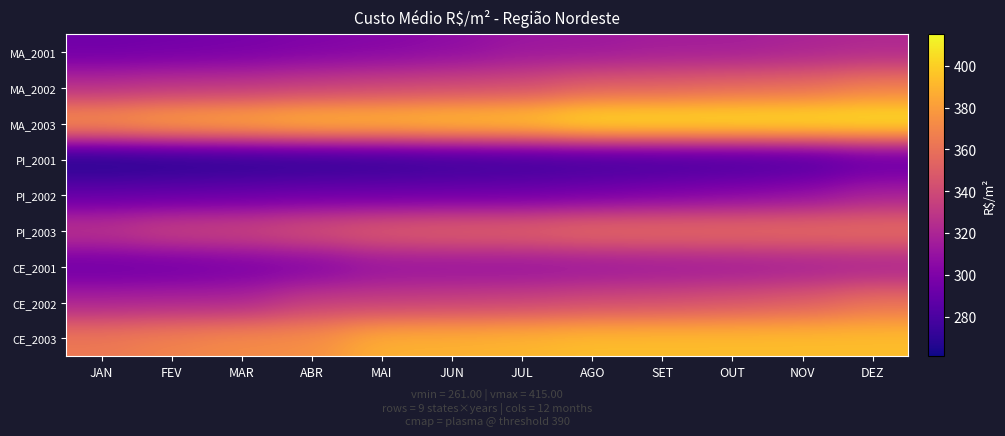

How many categories are shown in the chart?

12